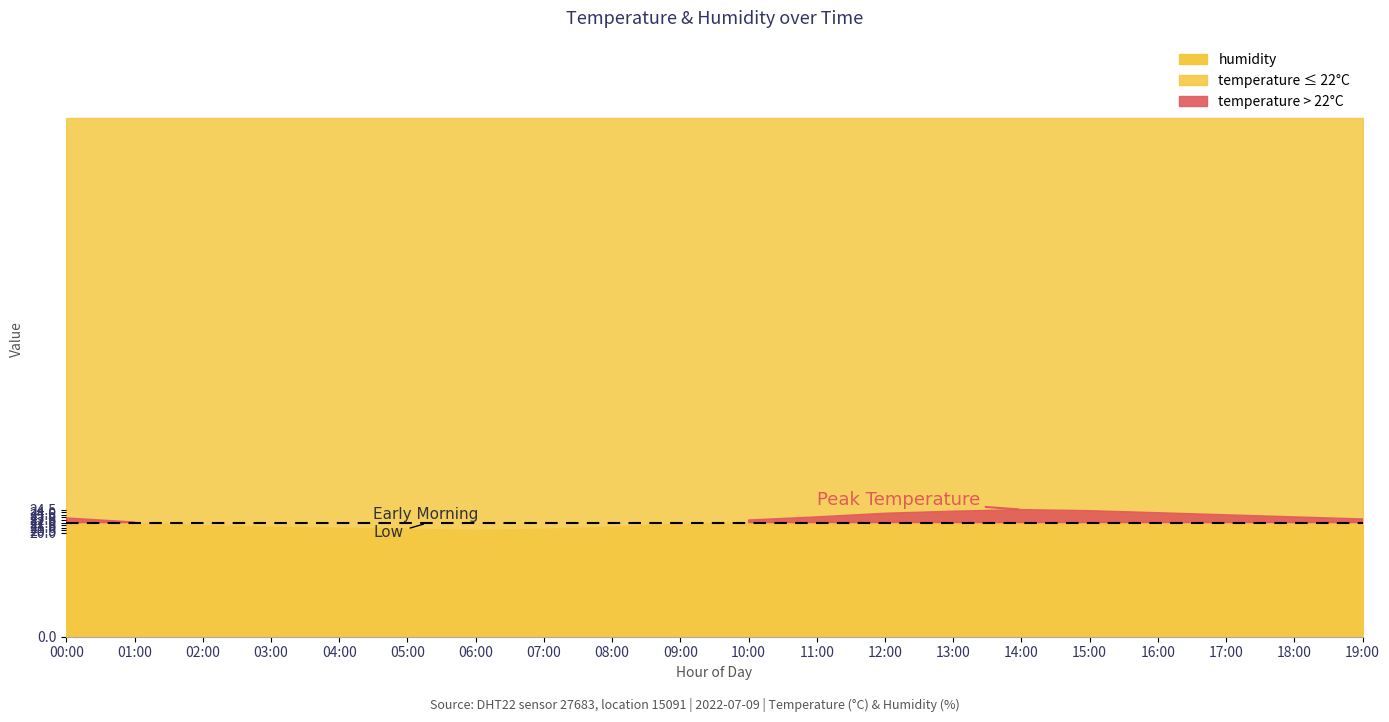

True or false: humidity has more than 0 interior local peaks.

False